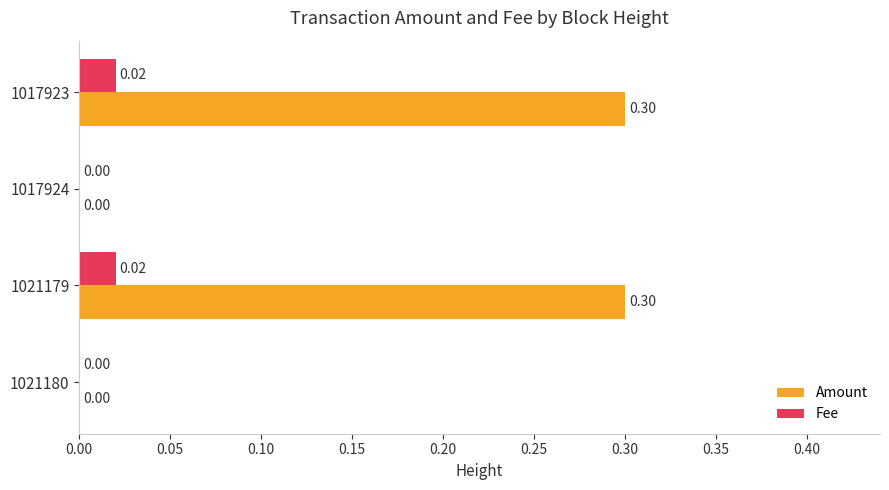

Which series changed the most between 1021180 and 1021179?

Amount